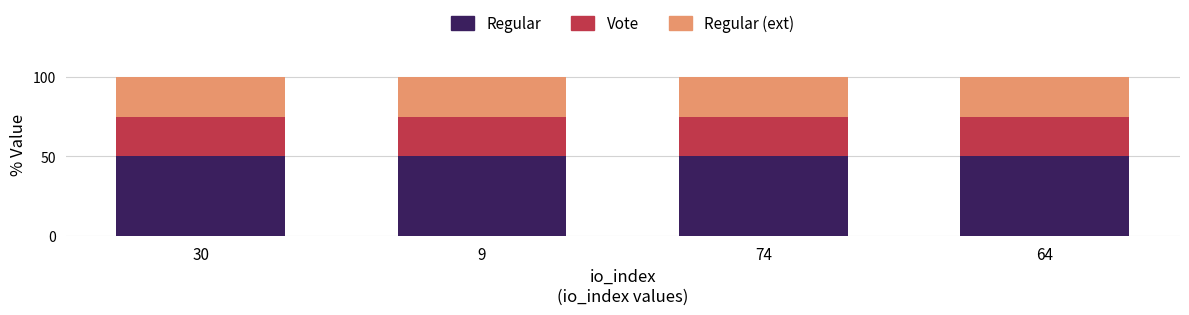

What is the average value of the Regular series?

50